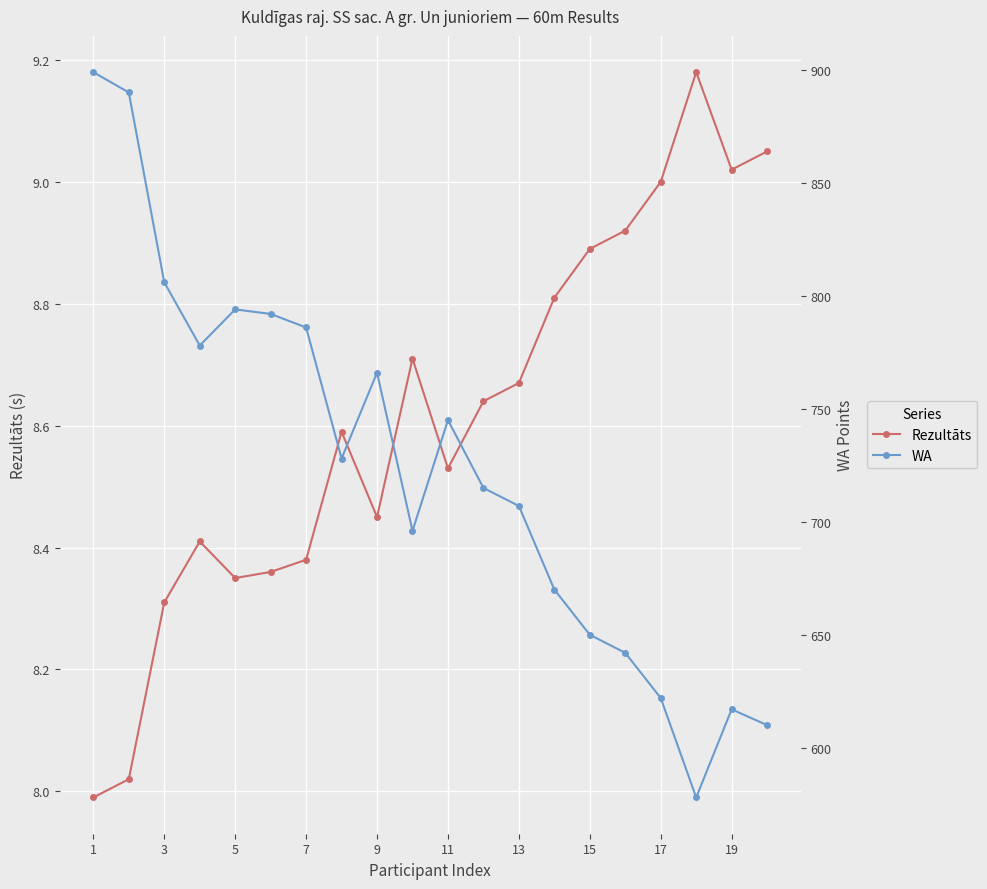

At how many categories does at least one series exceed 658?

14